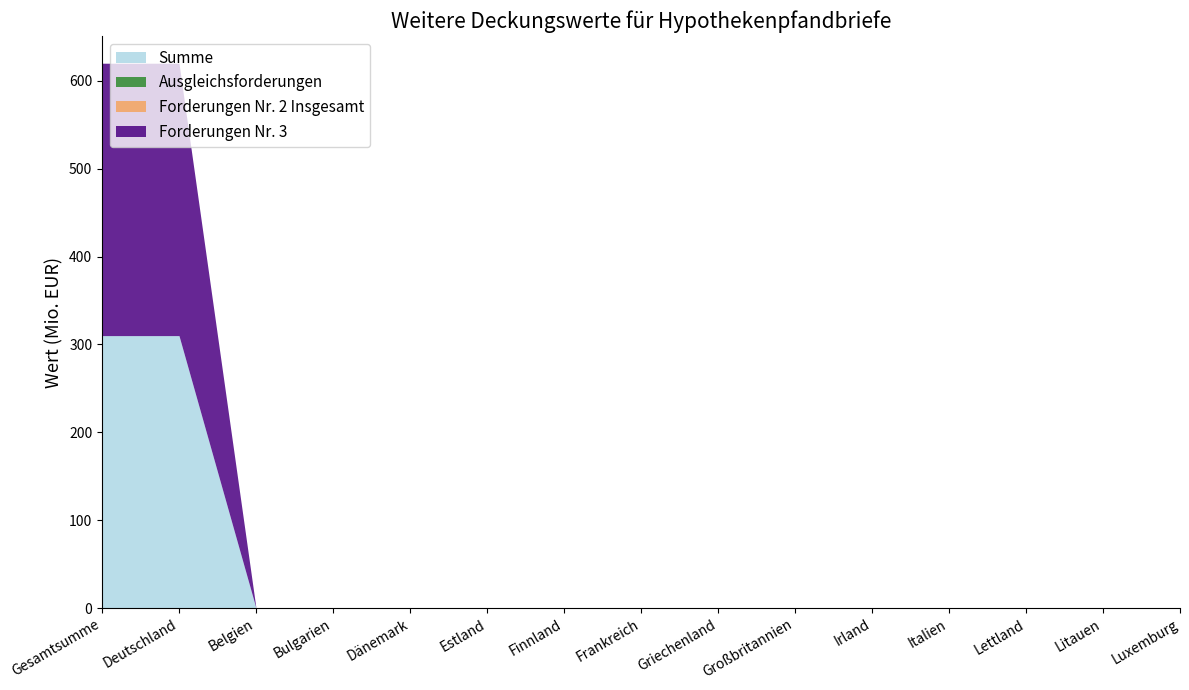

Rank the series by their maximum value, from highest to lowest.

Summe, Forderungen Nr. 3, Ausgleichsforderungen, Forderungen Nr. 2 Insgesamt